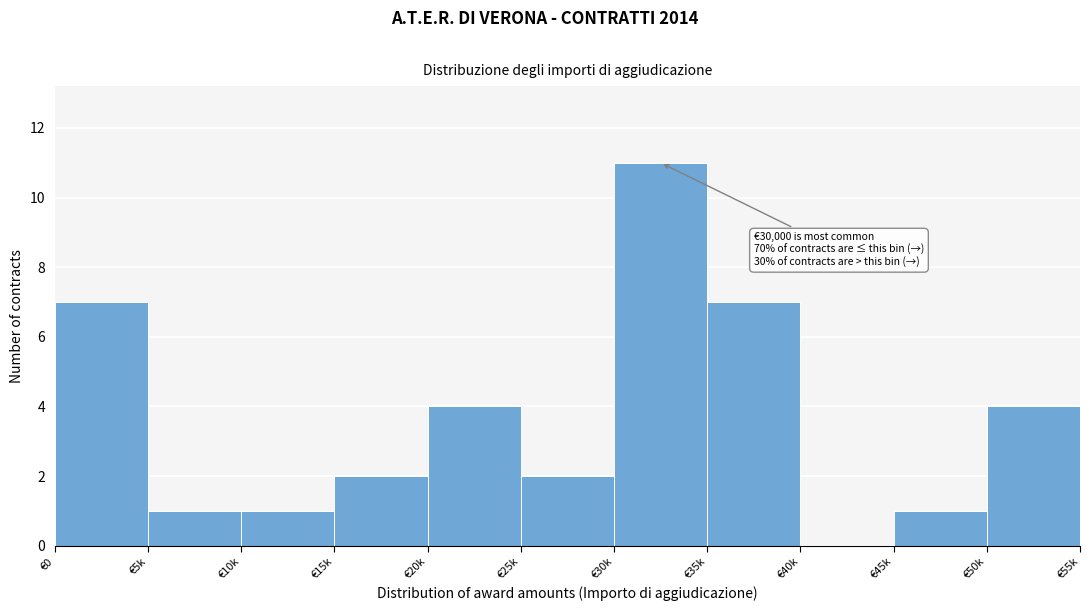

Reading right to left, what are all the values shown in this chart?

€50k=4	€45k=1	€40k=0	€35k=7	€30k=11	€25k=2	€20k=4	€15k=2	€10k=1	€5k=1	€0=7